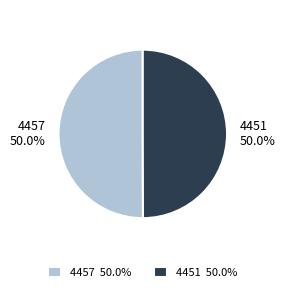

To the nearest percent, what portion does 4451 represent?

50%